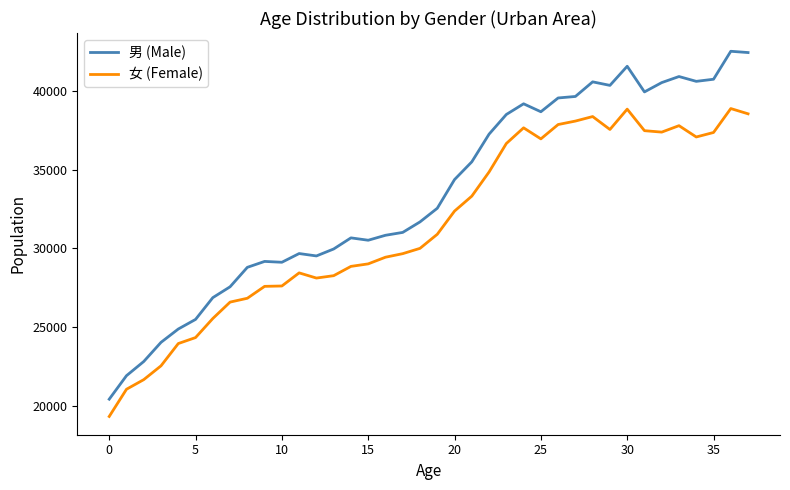

Which series has the largest total across all categories?

男 (Male)